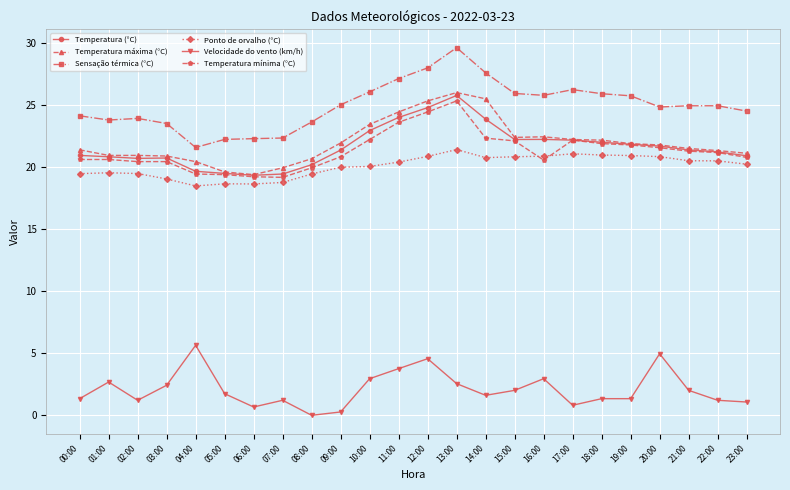

What is the difference between the Ponto de orvalho (°C) values at 20:00 and 21:00?

0.3